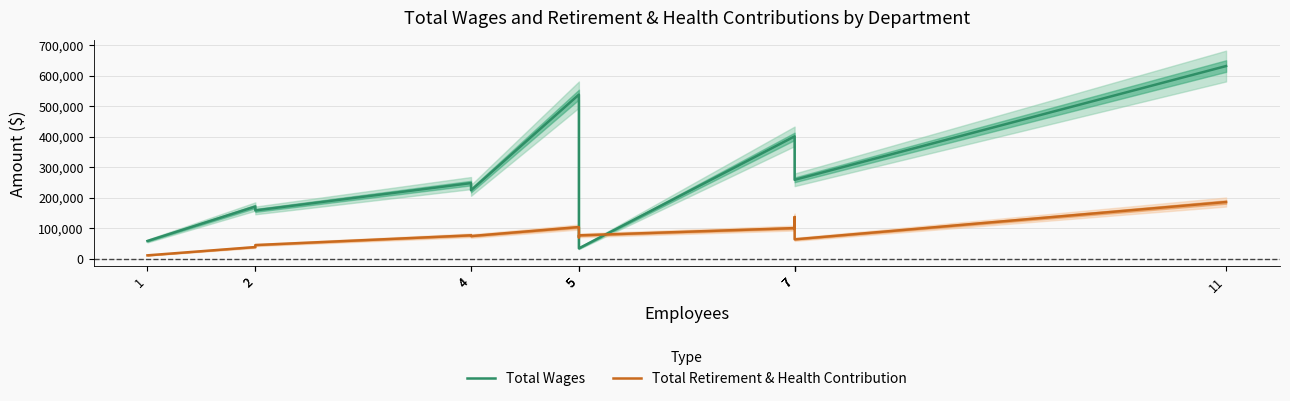

How many interior local peaks does the Total Wages series have?

4